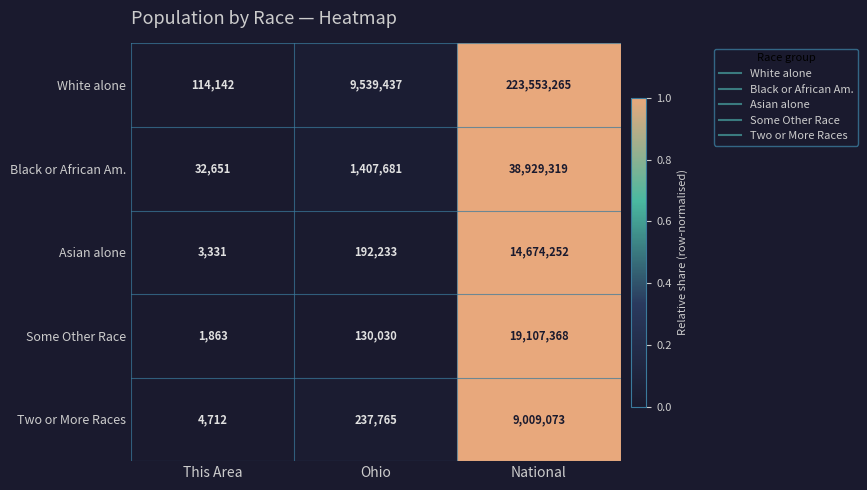

Is the value of Asian alone at National greater than the value of Two or More Races at This Area?

Yes